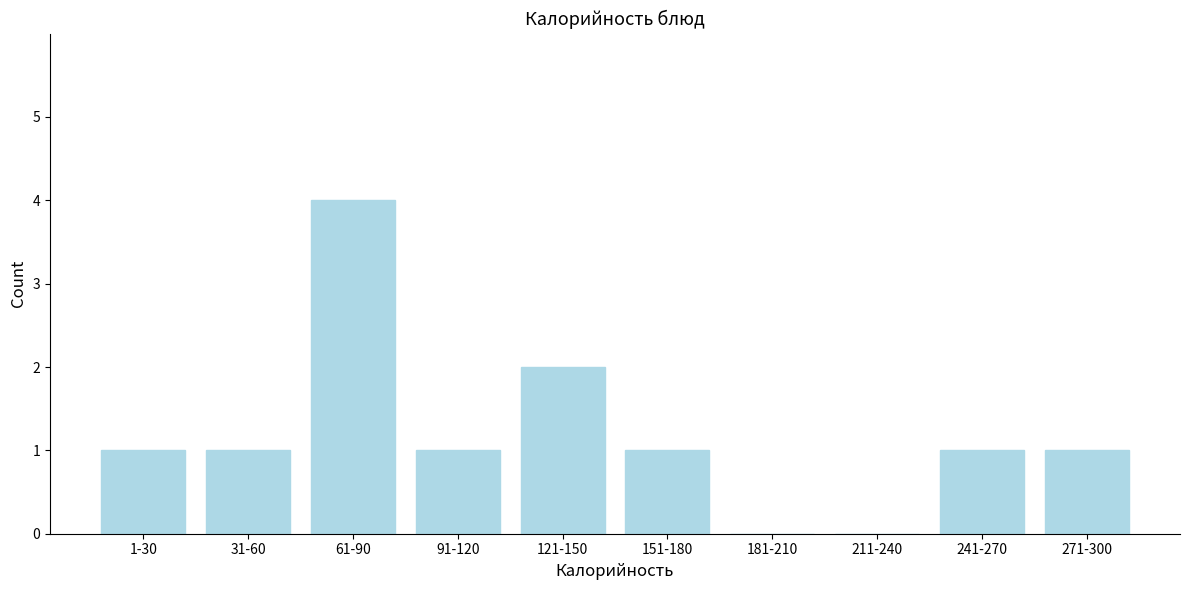

Reading left to right, what are all the values shown in this chart?

1-30=1	31-60=1	61-90=4	91-120=1	121-150=2	151-180=1	181-210=0	211-240=0	241-270=1	271-300=1